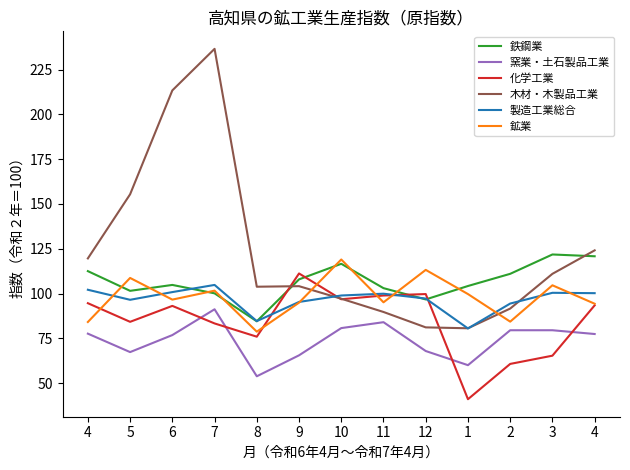

How many times do 化学工業 and 製造工業総合 cross each other?

4